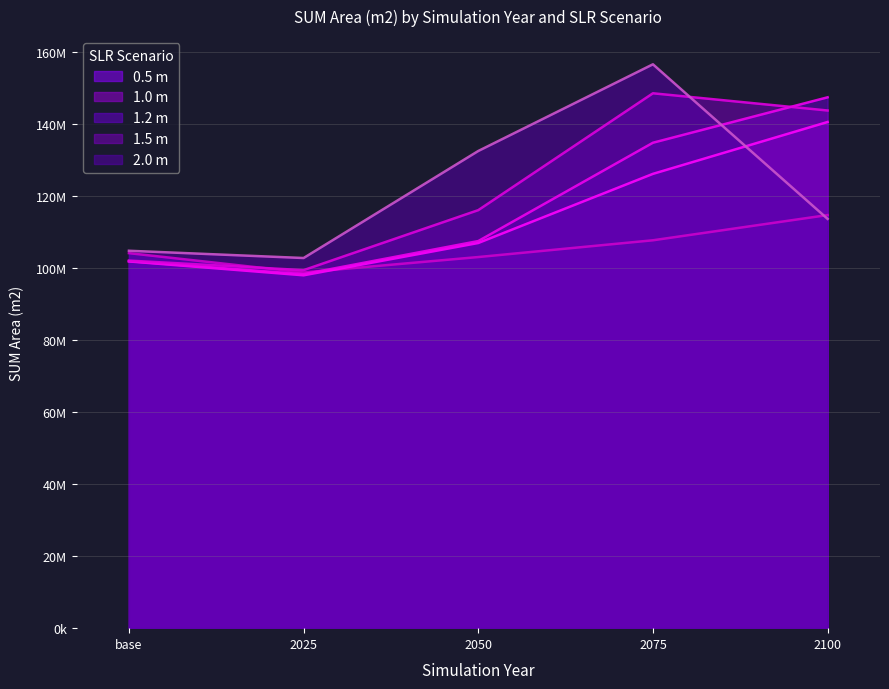

Which series has the largest total across all categories?

2.0 m